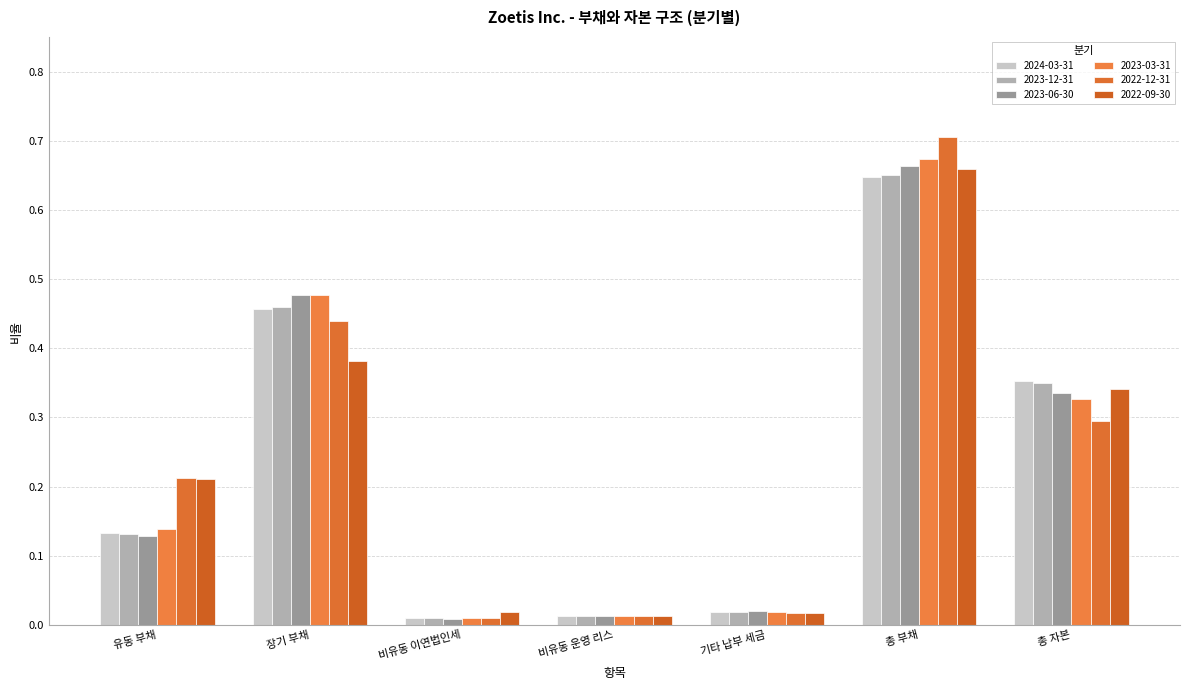

Does the chart contain stacked bars?

No